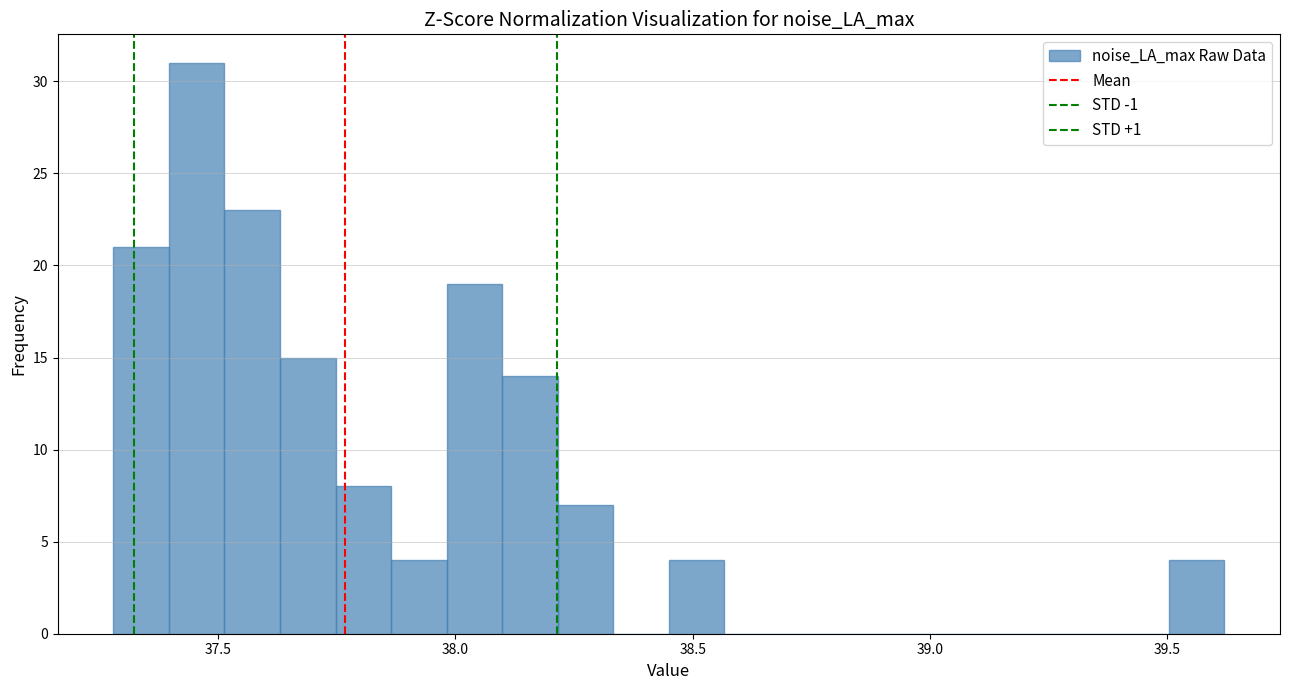

Read against the x-axis, roughly where is the centre of the tallest bar?

37.45